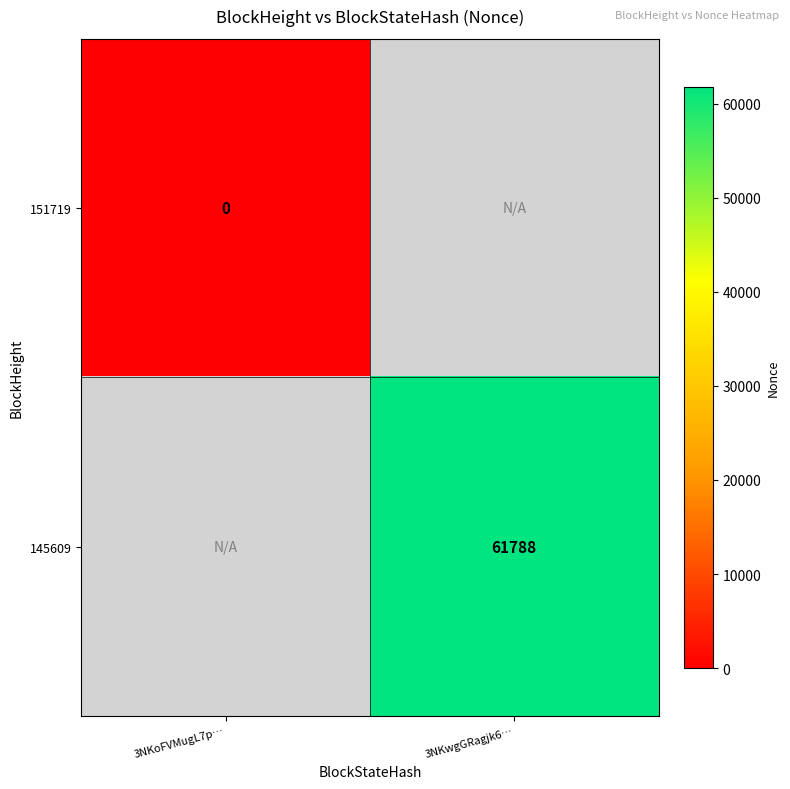

The value of 145609 at 3NKwgGRagjk6… is 19975. True or false?

False